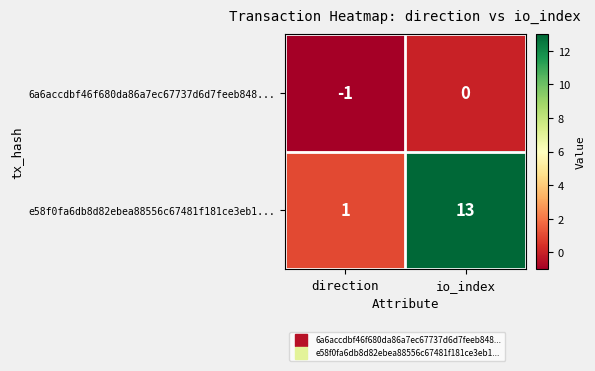

What is the maximum value shown in the chart?

13